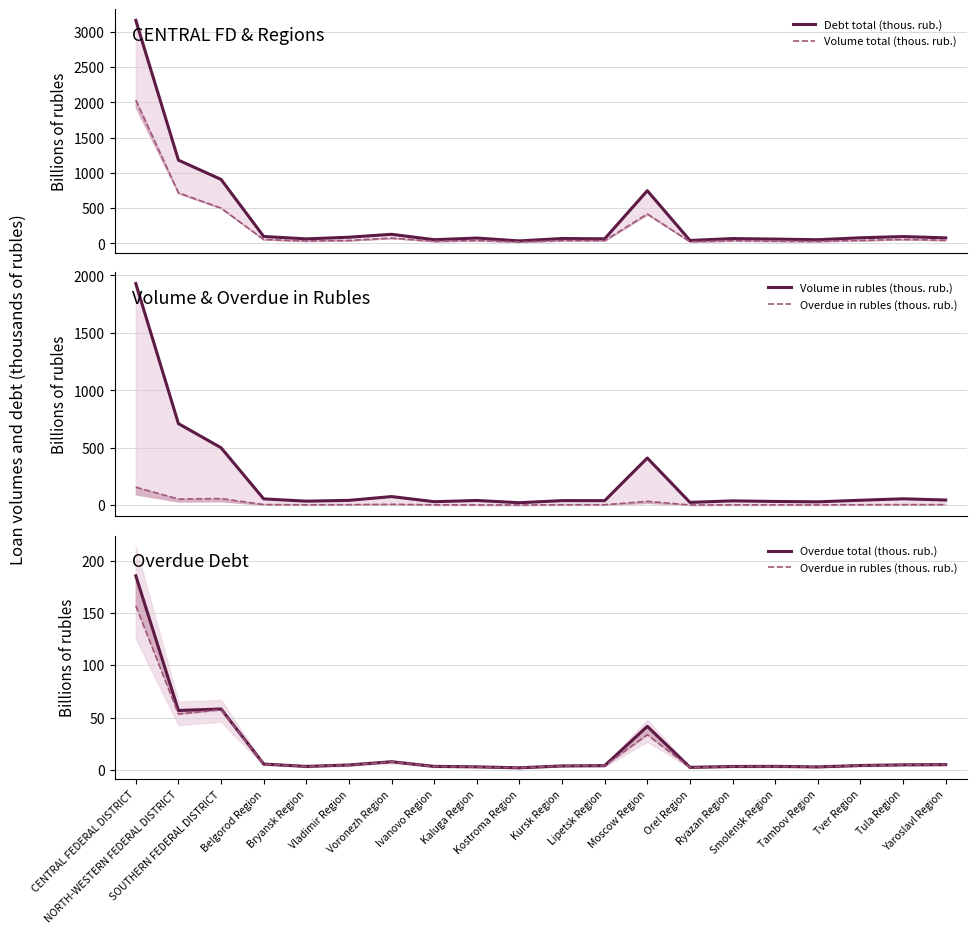

Which series has the widest spread of values?

Debt total (thous. rub.)